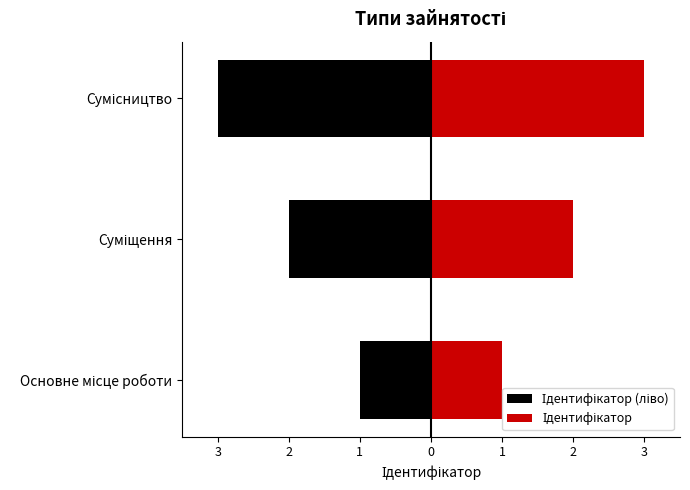

At Суміщення, list the series in order from largest to smallest.

Ідентифікатор, Ідентифікатор (ліво)